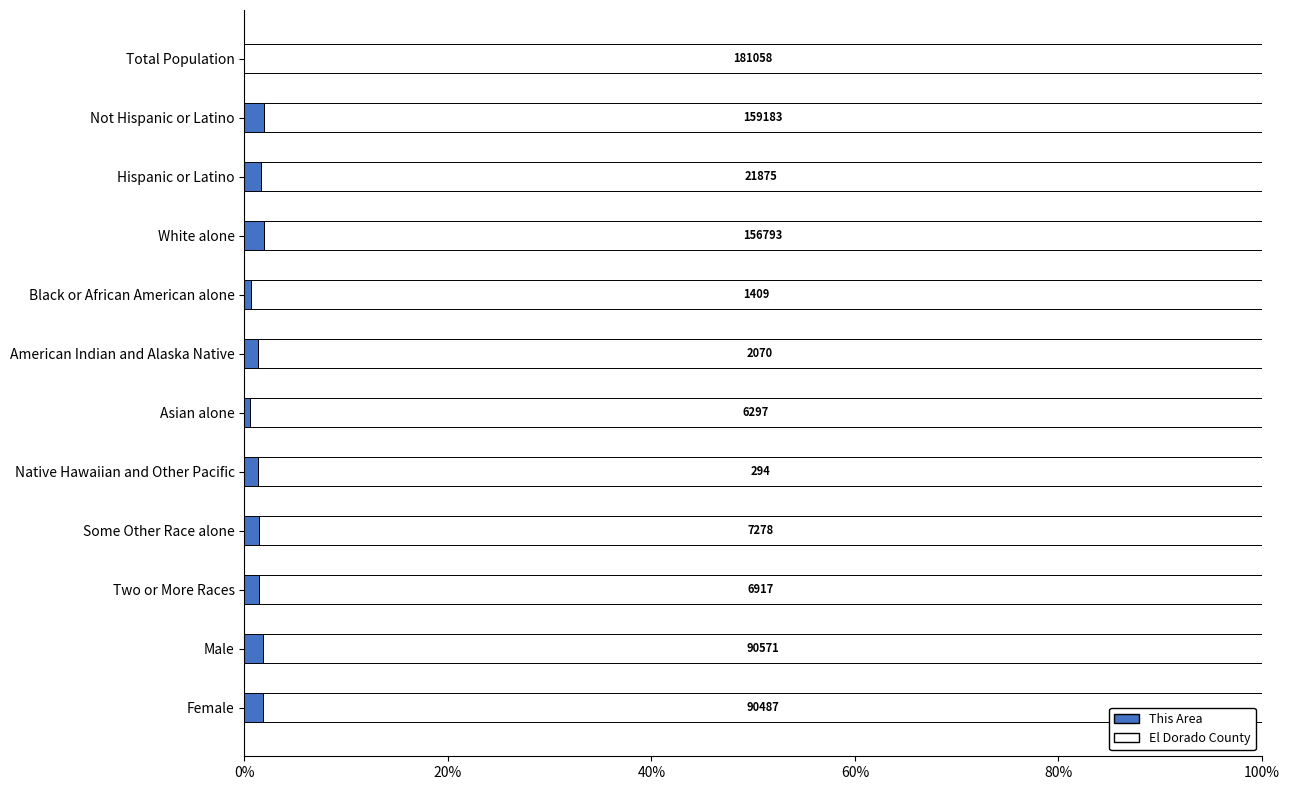

What are all the series names shown in the legend?

This Area, El Dorado County